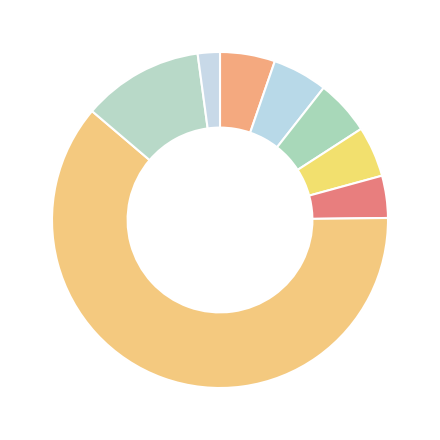

Count the number of slices in the pie.

8